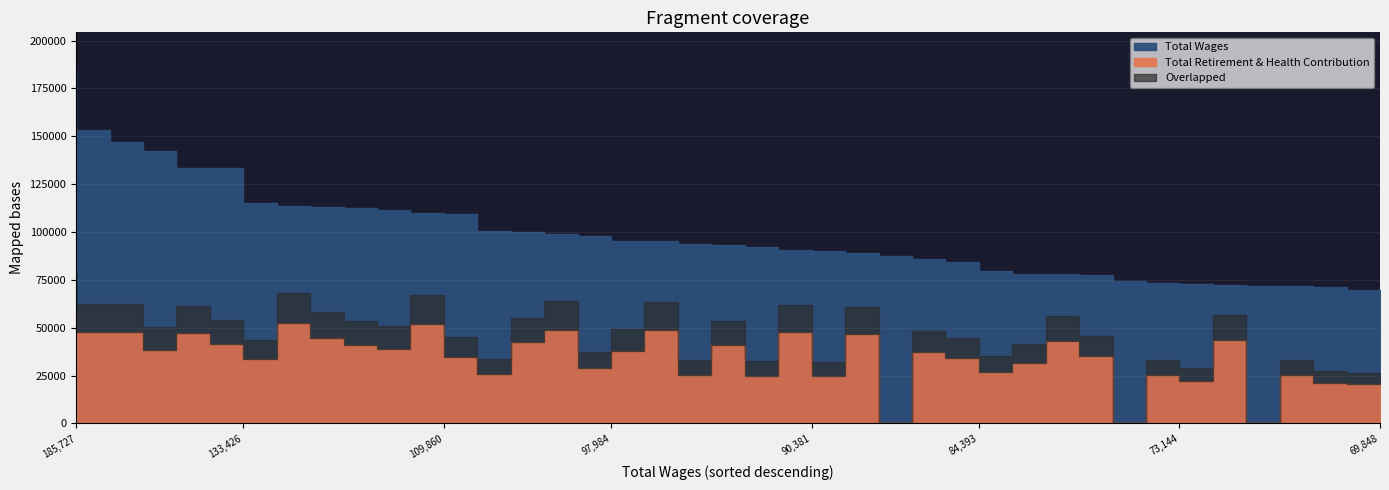

Between 6 and 1, which is larger?

1